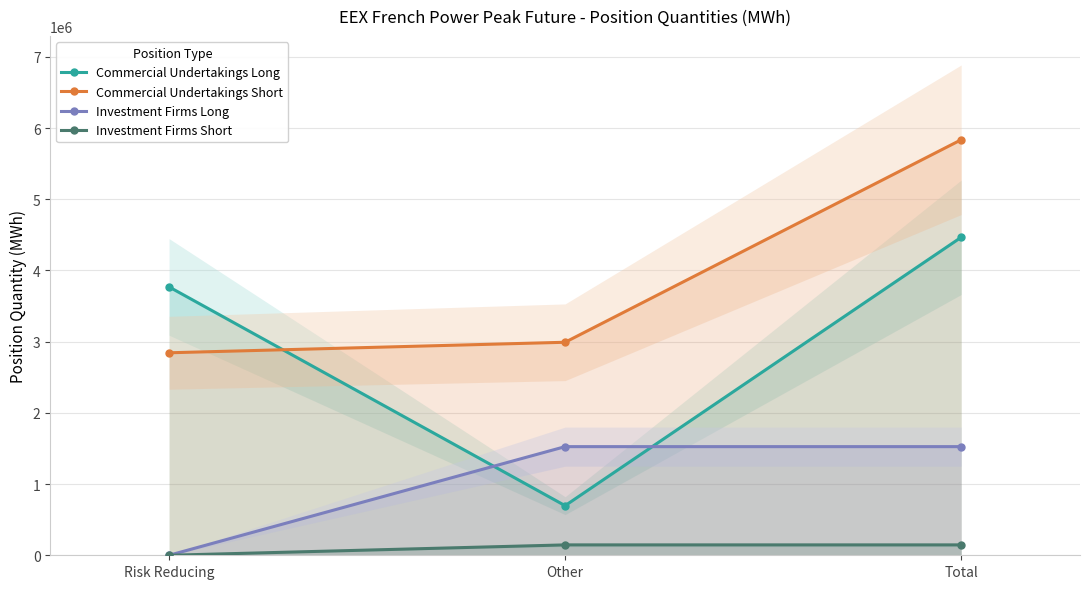

True or false: Investment Firms Long has a value of 1525716 at Other.

True